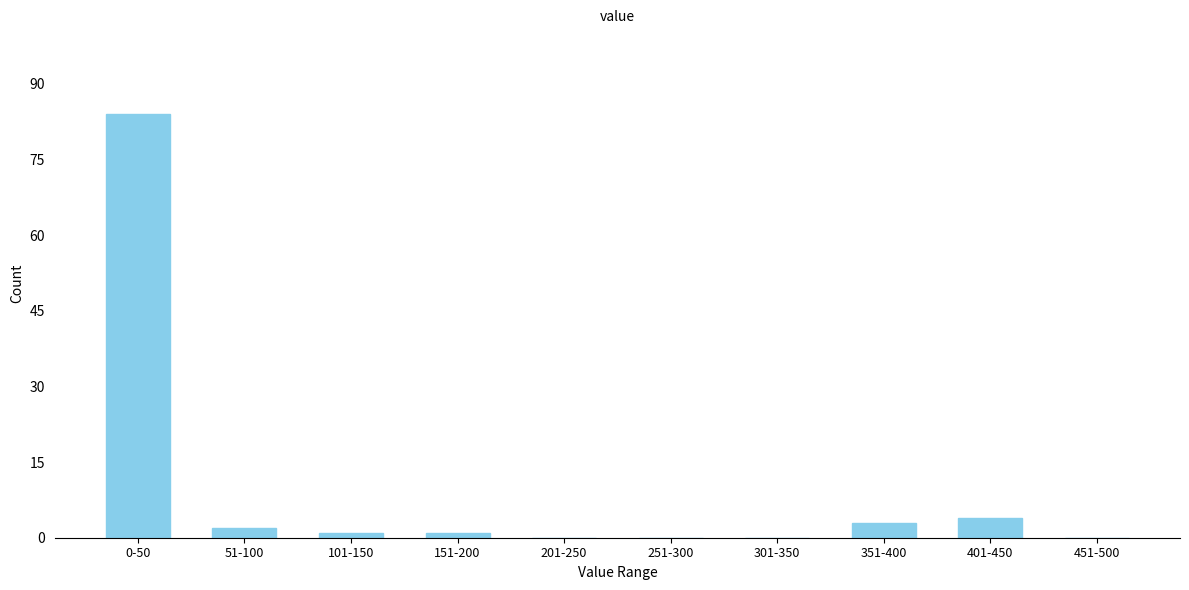

Reading left to right, extract all data points from this chart.

0-50=84	51-100=2	101-150=1	151-200=1	201-250=0	251-300=0	301-350=0	351-400=3	401-450=4	451-500=0